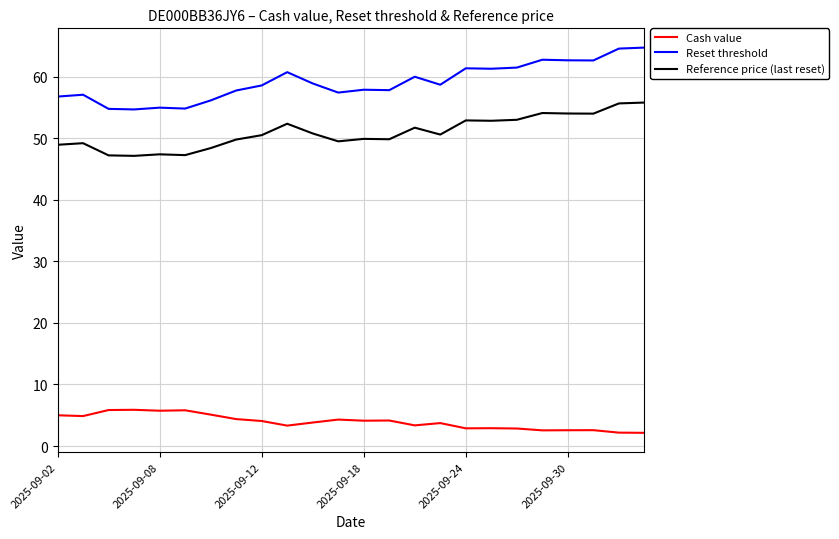

What are all the series names shown in the legend?

Cash value, Reset threshold, Reference price (last reset)